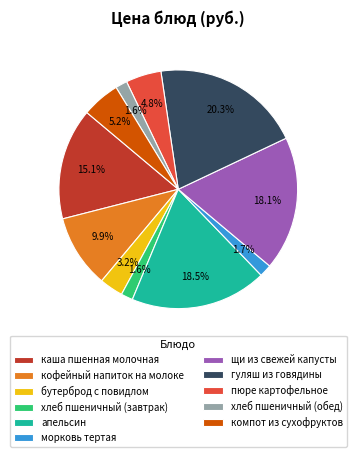

The хлеб пшеничный (обед) slice represents 2% of the pie. True or false?

True